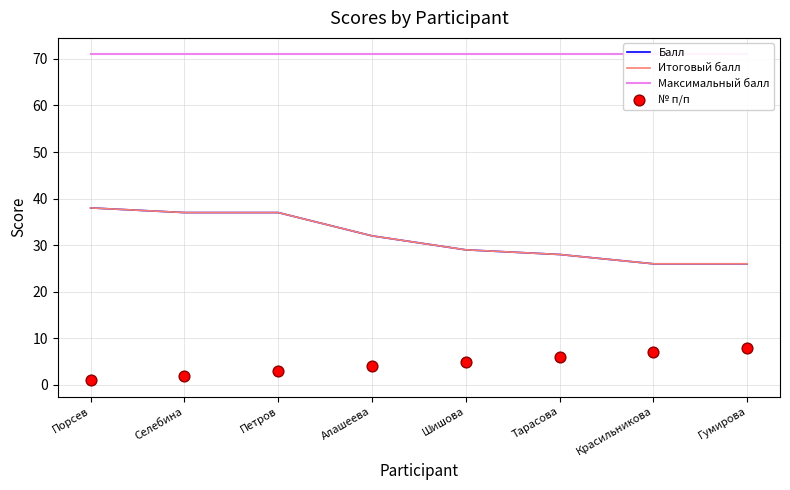

At which category is the sum across all series the highest?

Порсев